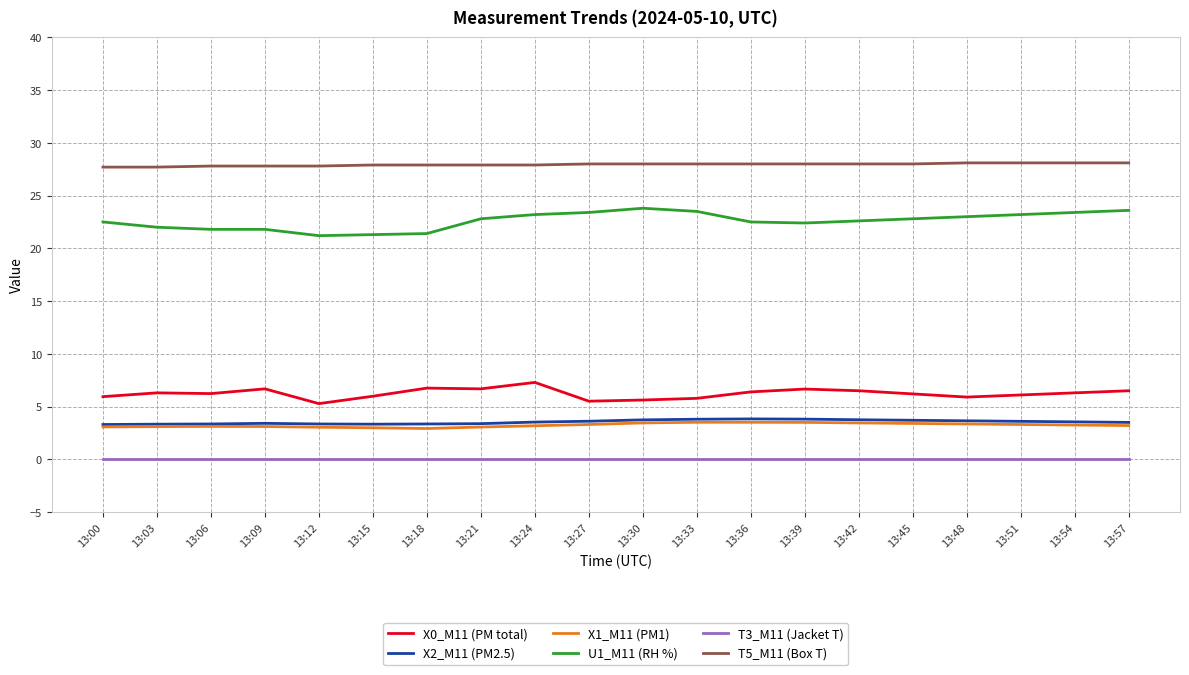

What is the minimum value for X2_M11 (PM2.5)?

3.3